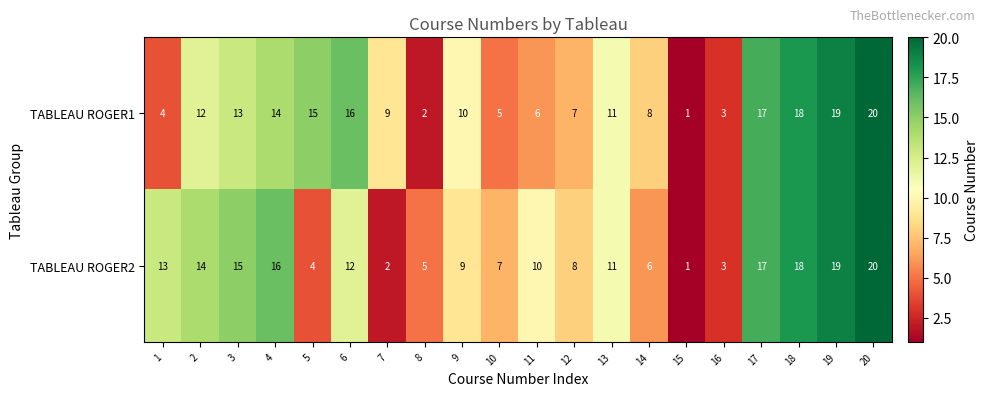

What is the total value across all series at 14?

14